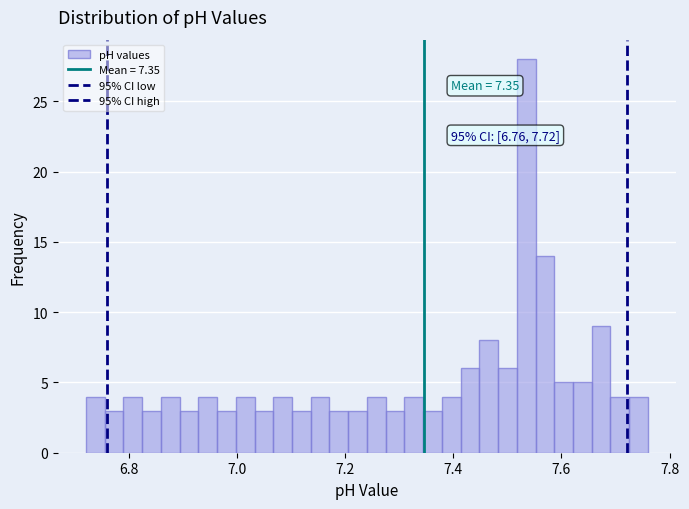

Around what value on the x-axis is the tallest bar? Give the approximate position of its centre, as read against the axis.

7.54